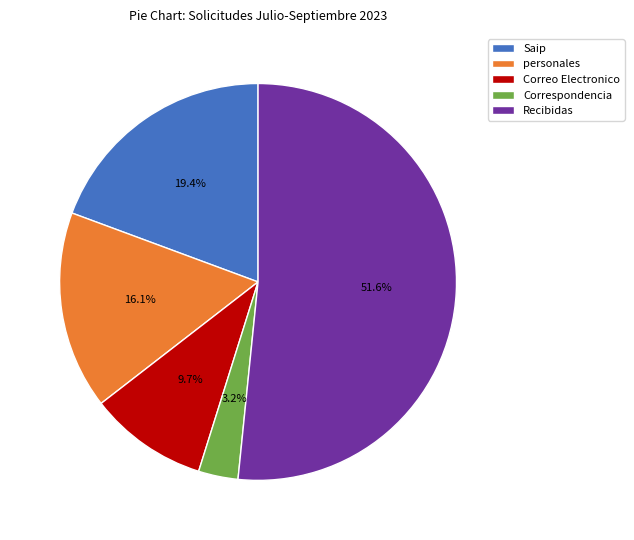

How many slices are in this pie chart?

5